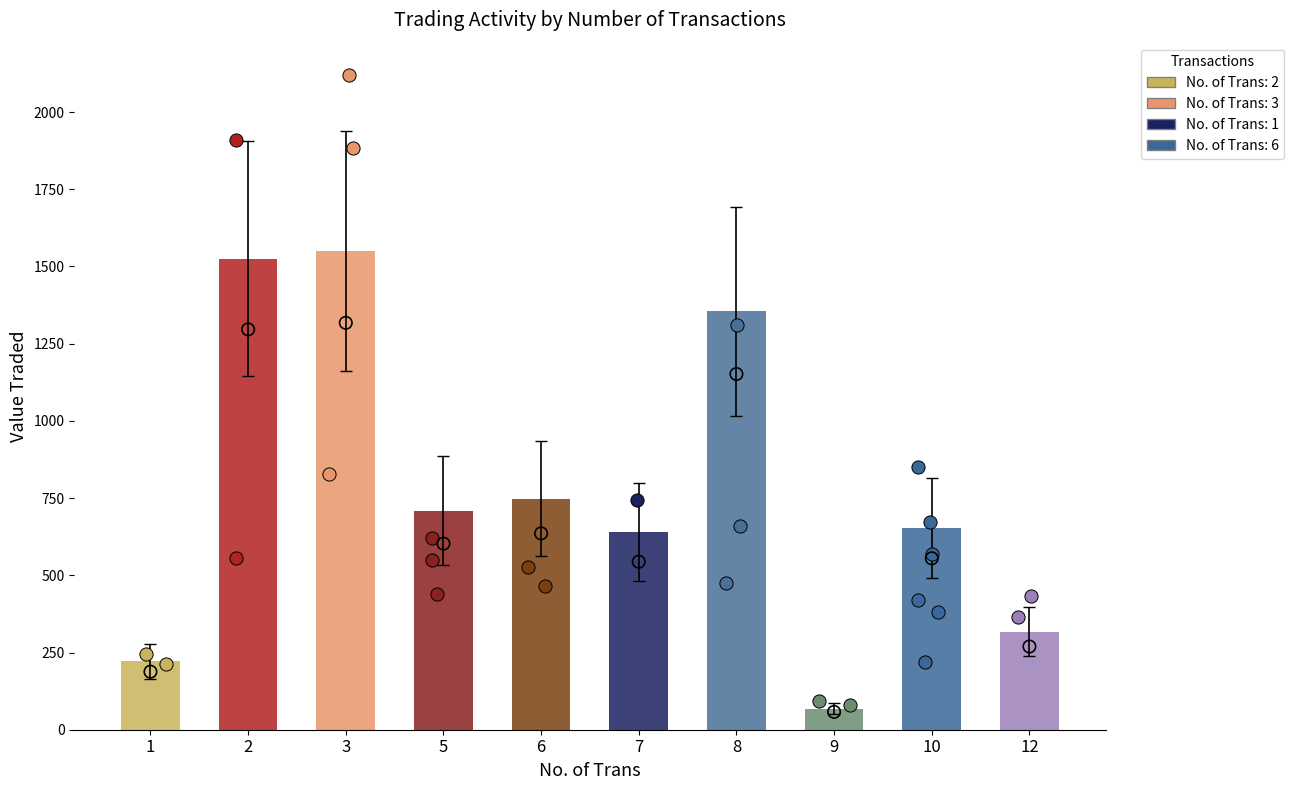

What is the change in value from 6 to 10?

-95